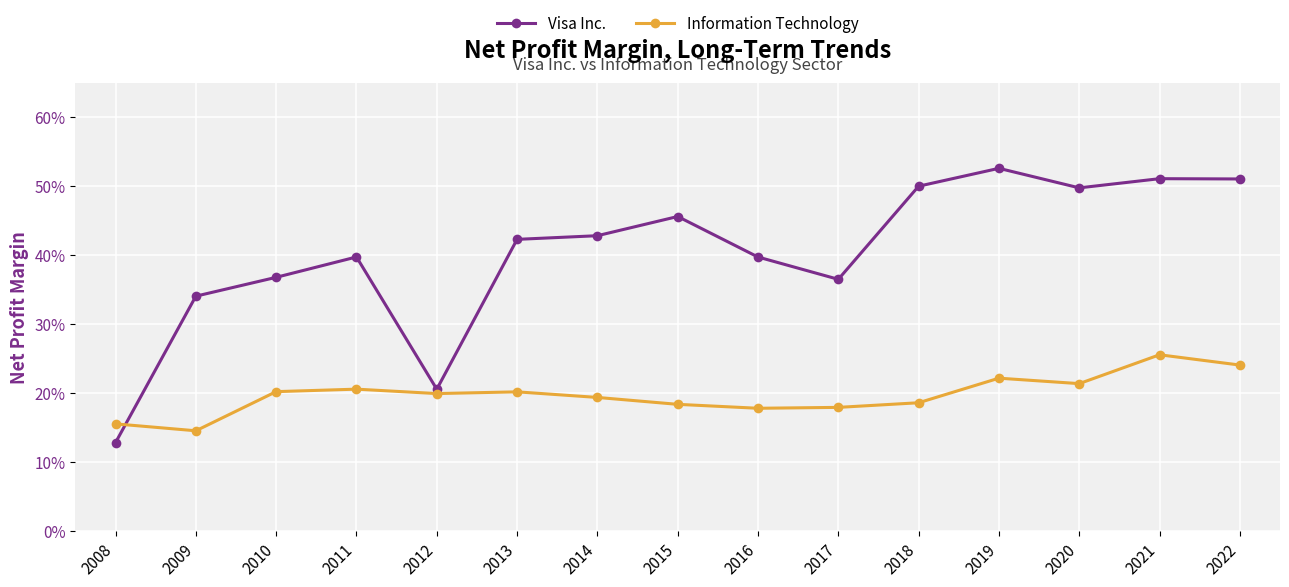

Reading right to left, transcribe all the data shown in this chart.

Visa Inc.: 2022=0.5	2021=0.5	2020=0.5	2019=0.5	2018=0.5	2017=0.4	2016=0.4	2015=0.5	2014=0.4	2013=0.4	2012=0.2	2011=0.4	2010=0.4	2009=0.3	2008=0.1
Information Technology: 2022=0.2	2021=0.3	2020=0.2	2019=0.2	2018=0.2	2017=0.2	2016=0.2	2015=0.2	2014=0.2	2013=0.2	2012=0.2	2011=0.2	2010=0.2	2009=0.1	2008=0.2